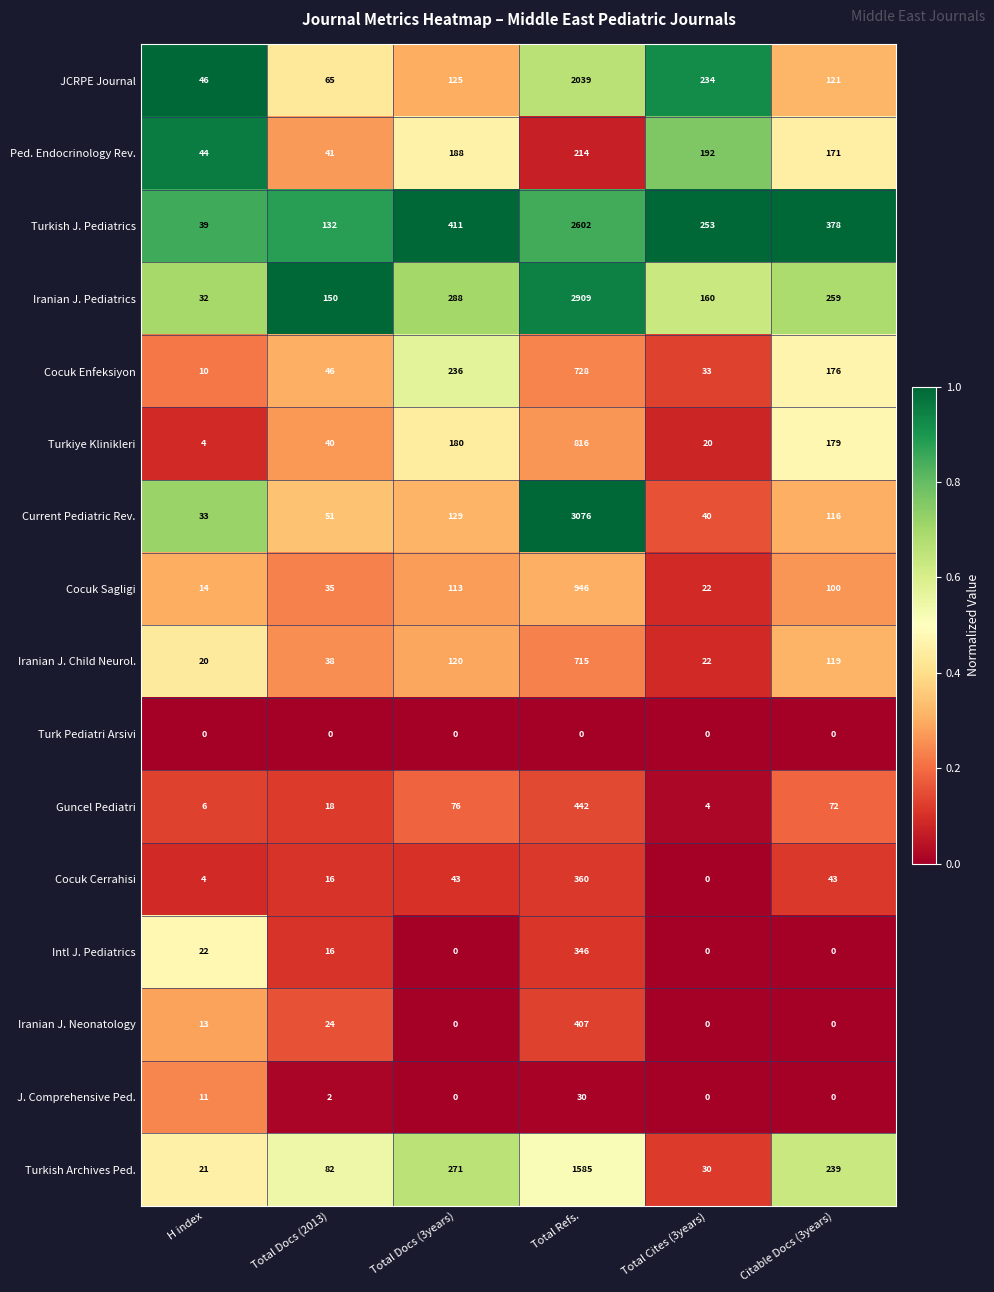

At which category is the sum across all series the highest?

Total Refs.